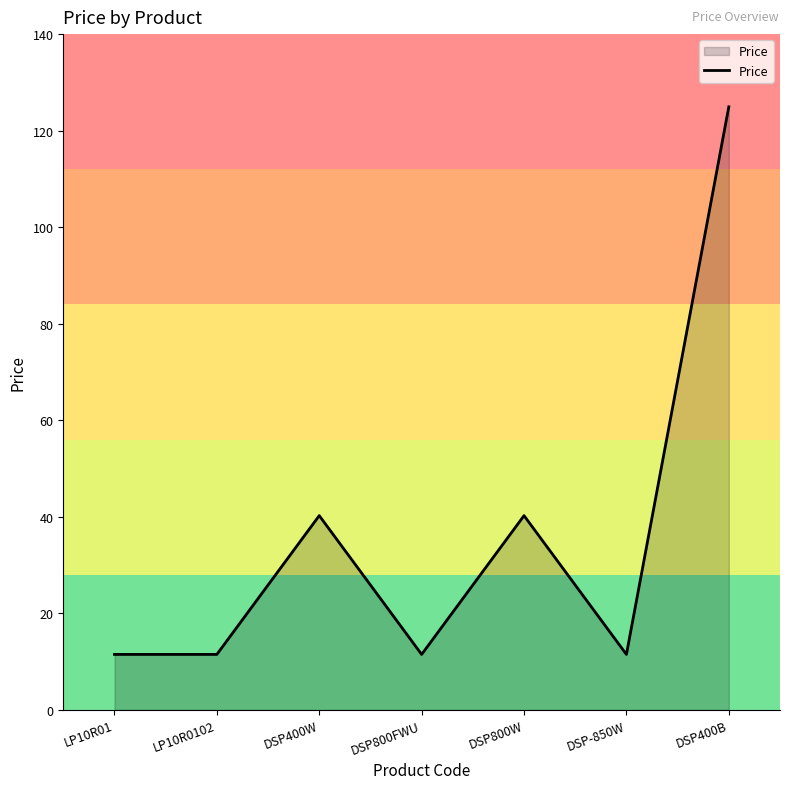

At which category does the data reach its first local peak?

DSP400W